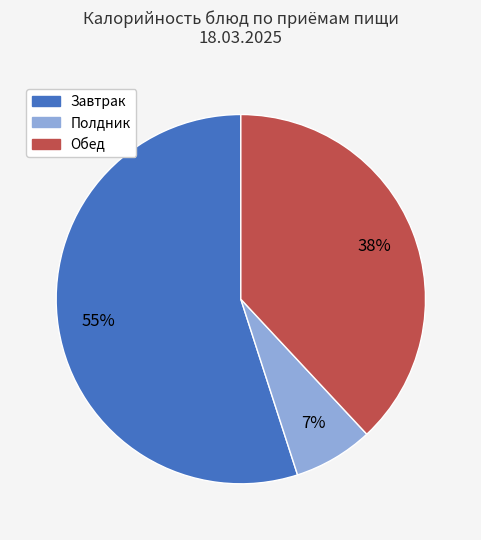

Does any single category account for the majority?

Yes